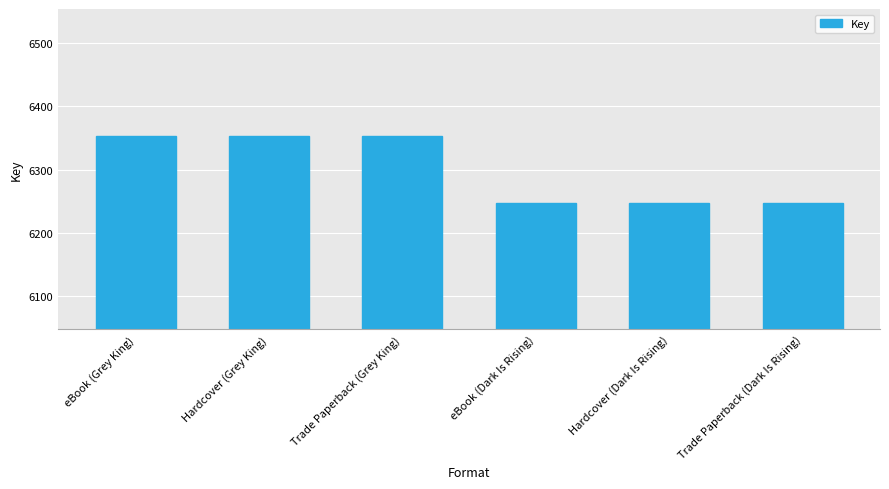

What is the maximum value shown in the chart?

6354